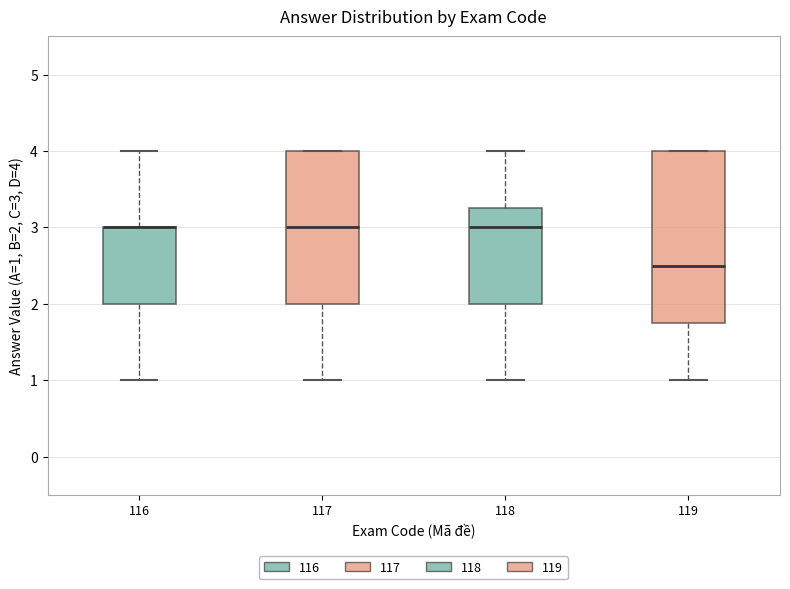

Reading left to right, read every box against the y-axis: the position of its median line, the range the box covers, and the ends of its whiskers. The values are not printed on the chart, so give them approximately, as read against the axis.

116: median 3.0 (drawn on the box's upper edge), box 2.0 to 3.0, whiskers 1.0 to 4.0
117: median 3.0, box 2.0 to 4.0, whiskers 1.0 to 4.0
118: median 3.0, box 2.0 to 3.3, whiskers 1.0 to 4.0
119: median 2.5, box 1.8 to 4.0, whiskers 1.0 to 4.0